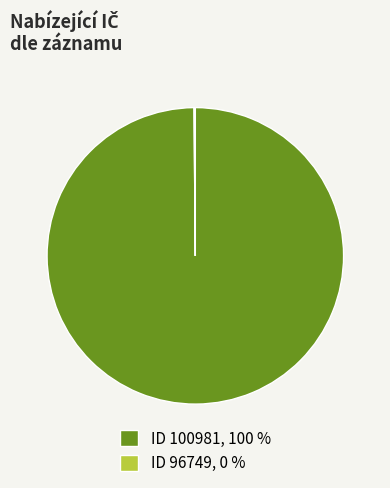

What is the largest slice in the pie chart?

ID 100981, 100 %